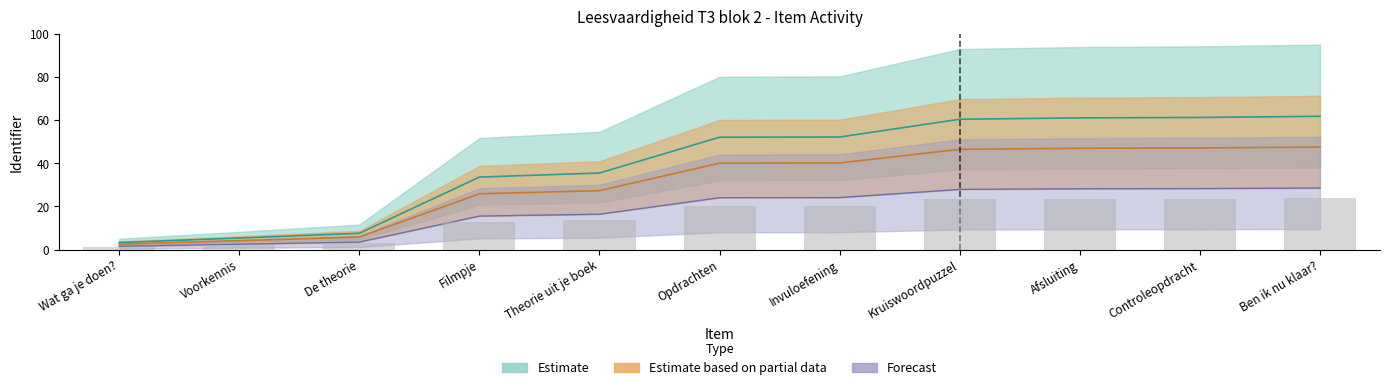

True or false: lower has a value of 61.2 at Controleopdracht.

True